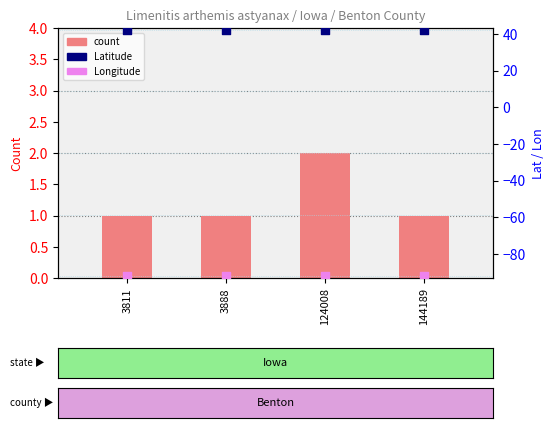

Which series contains the lowest Y value?

Longitude